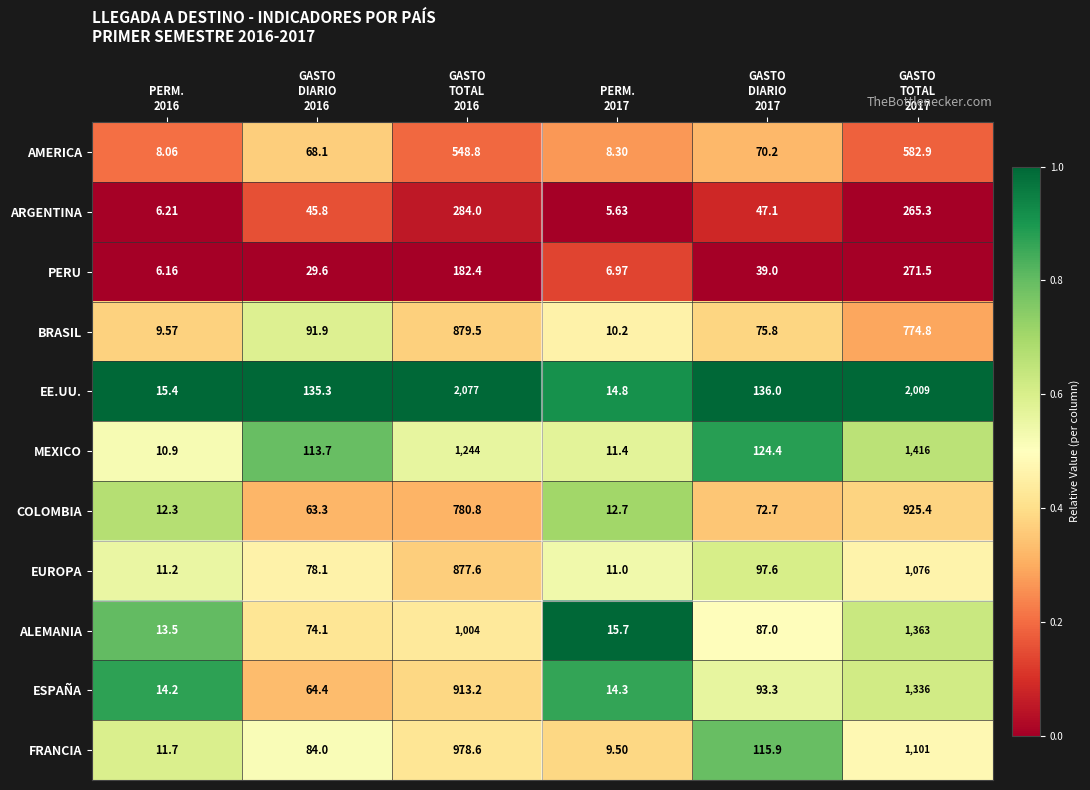

List the series in order of their peak value, highest first.

EE.UU., MEXICO, ALEMANIA, ESPAÑA, FRANCIA, EUROPA, COLOMBIA, BRASIL, AMERICA, ARGENTINA, PERU